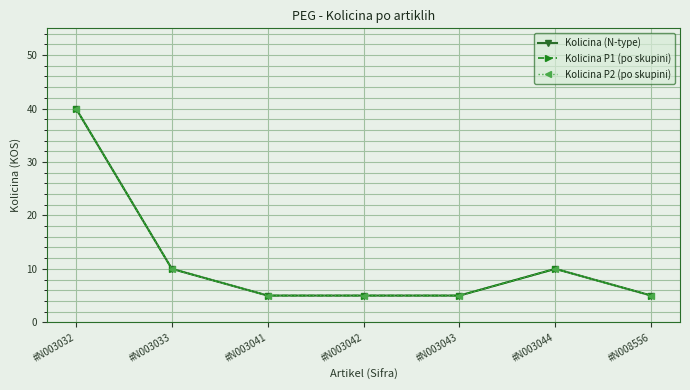

At which category does Kolicina P2 (po skupini) reach its first local peak?

#N003044